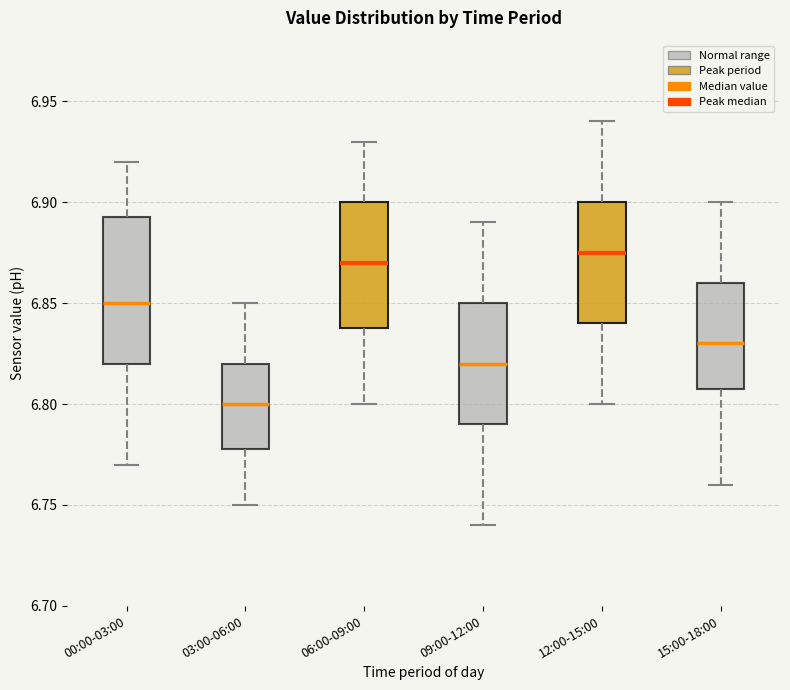

Reading left to right, transcribe this box plot: for each box, give where its median line is, the range the box spans, and where its two whiskers end, as read against the y-axis. The values are not printed on the chart, so give them approximately, as read against the axis.

00:00-03:00: median 6.850, box 6.820 to 6.895, whiskers 6.770 to 6.920
03:00-06:00: median 6.800, box 6.780 to 6.820, whiskers 6.750 to 6.850
06:00-09:00: median 6.870, box 6.840 to 6.900, whiskers 6.800 to 6.930
09:00-12:00: median 6.820, box 6.790 to 6.850, whiskers 6.740 to 6.890
12:00-15:00: median 6.875, box 6.840 to 6.900, whiskers 6.800 to 6.940
15:00-18:00: median 6.830, box 6.810 to 6.860, whiskers 6.760 to 6.900